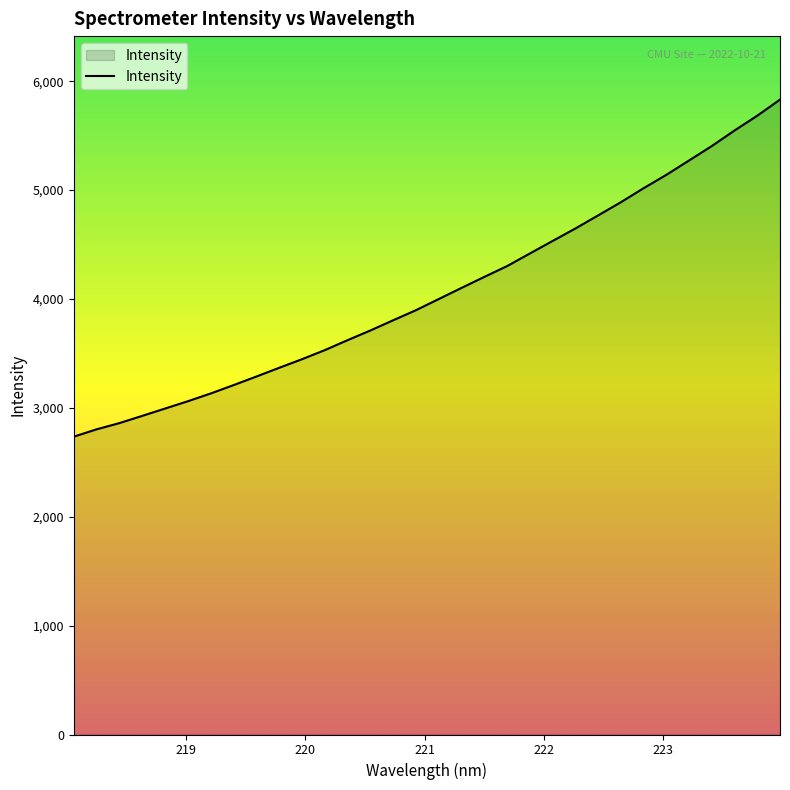

What is the greatest value displayed?

5830.7